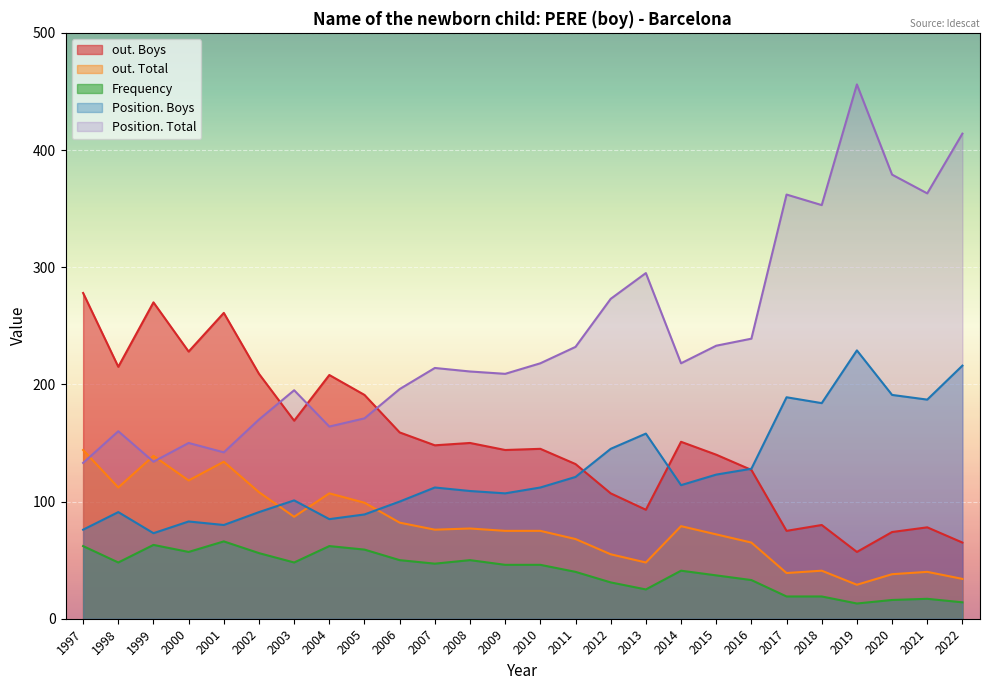

Reading left to right, list all the values displayed in this chart.

Frequency: 2022=14	2021=17	2020=16	2019=13	2018=19	2017=19	2016=33	2015=37	2014=41	2013=25	2012=31	2011=40	2010=46	2009=46	2008=50	2007=47	2006=50	2005=59	2004=62	2003=48	2002=56	2001=66	2000=57	1999=63	1998=48	1997=62
Position. Total: 2022=414	2021=363	2020=379	2019=456	2018=353	2017=362	2016=239	2015=233	2014=218	2013=295	2012=273	2011=232	2010=218	2009=209	2008=211	2007=214	2006=196	2005=171	2004=164	2003=195	2002=170	2001=142	2000=150	1999=134	1998=160	1997=133
Position. Boys: 2022=216	2021=187	2020=191	2019=229	2018=184	2017=189	2016=128	2015=123	2014=114	2013=158	2012=145	2011=121	2010=112	2009=107	2008=109	2007=112	2006=100	2005=89	2004=85	2003=101	2002=91	2001=80	2000=83	1999=73	1998=91	1997=76
out. Total: 2022=34	2021=40	2020=38	2019=29	2018=41	2017=39	2016=65	2015=72	2014=79	2013=48	2012=55	2011=68	2010=75	2009=75	2008=77	2007=76	2006=82	2005=99	2004=107	2003=87	2002=108	2001=134	2000=118	1999=139	1998=112	1997=144
out. Boys: 2022=65	2021=78	2020=74	2019=57	2018=80	2017=75	2016=127	2015=140	2014=151	2013=93	2012=107	2011=132	2010=145	2009=144	2008=150	2007=148	2006=159	2005=191	2004=208	2003=169	2002=209	2001=261	2000=228	1999=270	1998=215	1997=278